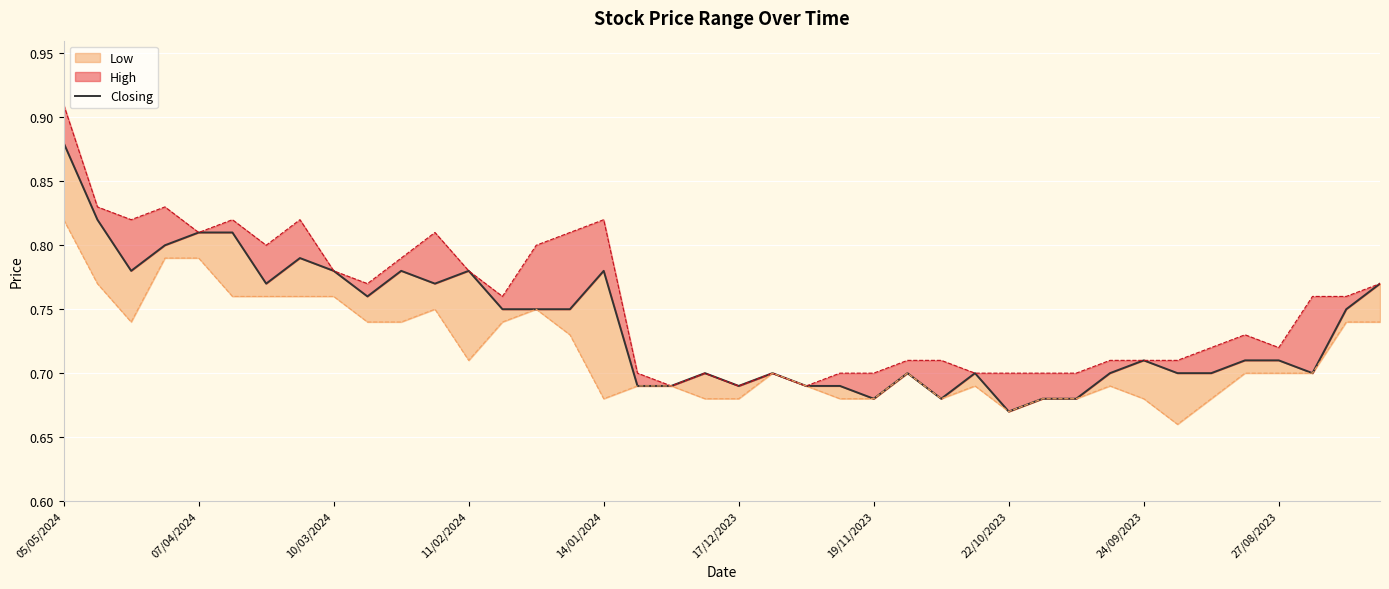

What is the value of the 15th point from the left?

0.8